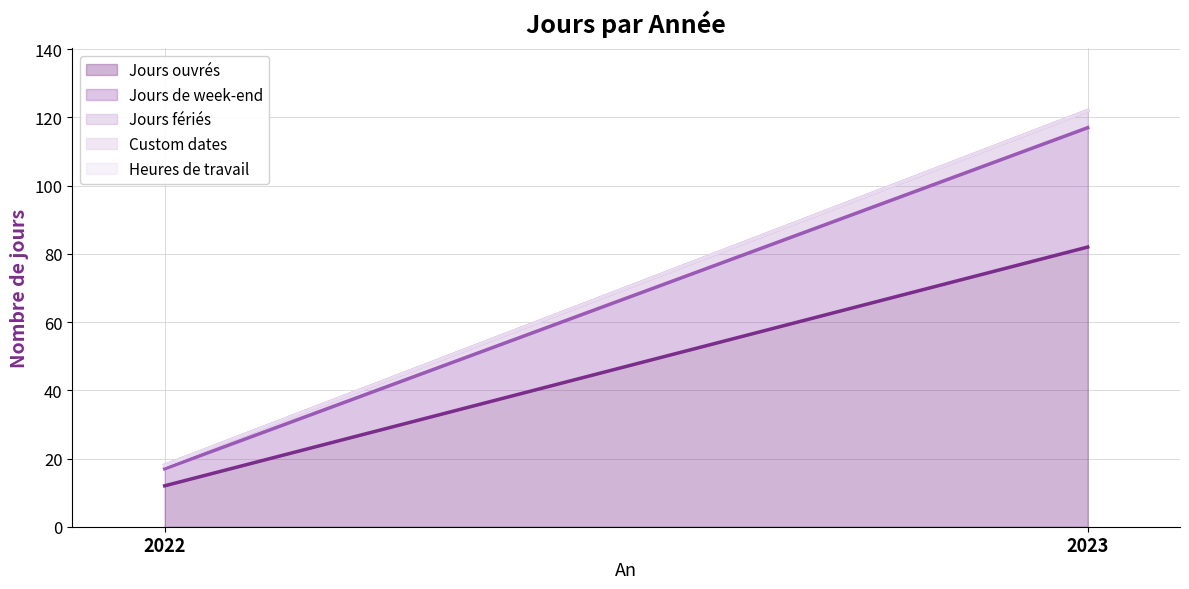

At which label is Jours de week-end closest to 20?

2022